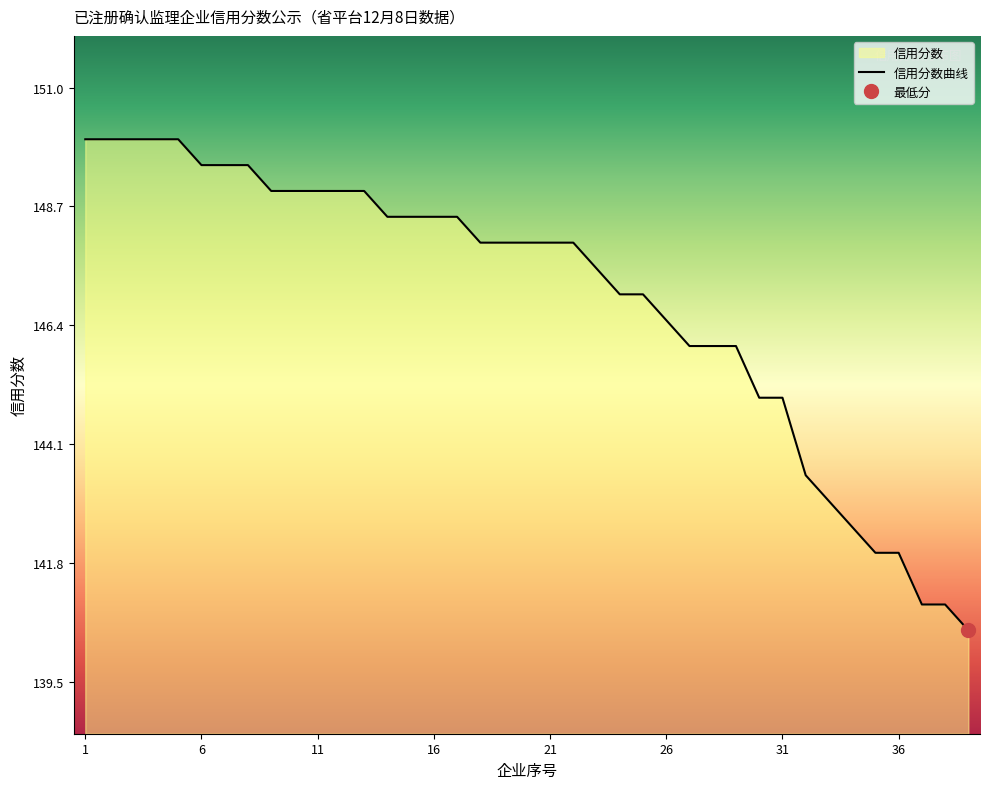

The value at 6 is 149.5. True or false?

True